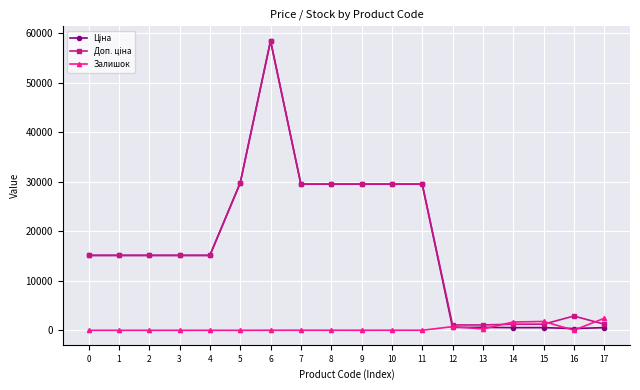

What is the maximum value shown in the chart?

58426.5